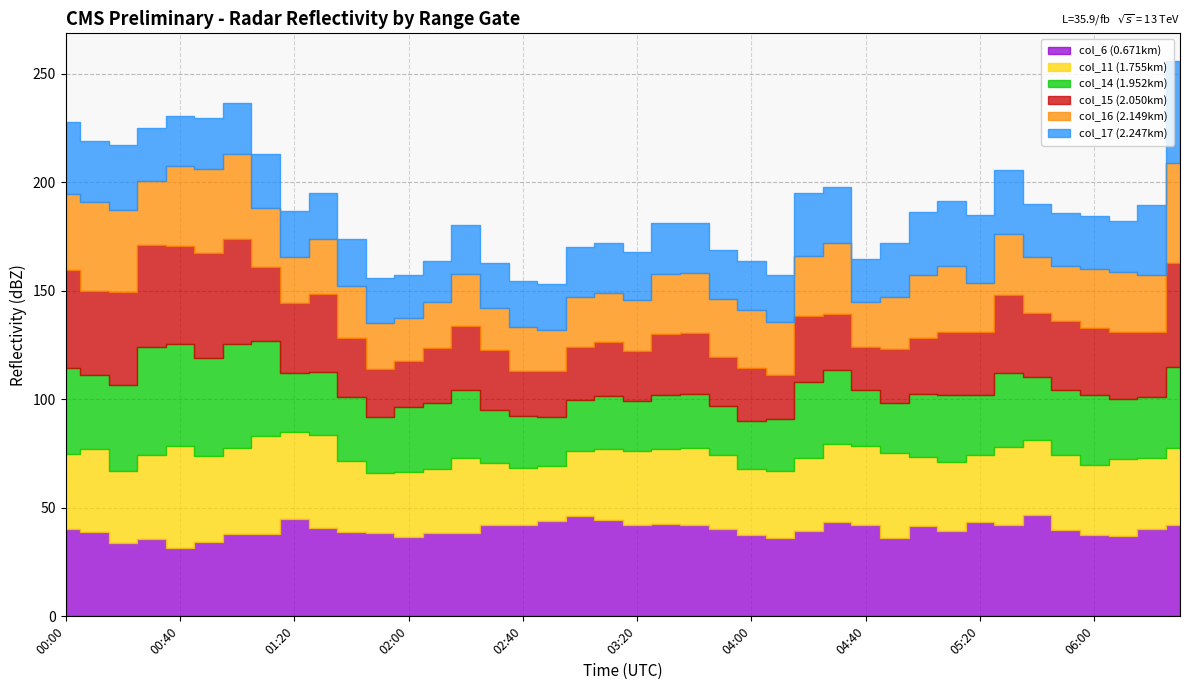

What is the sum of the col_17 (2.247km) values at 05:50 and 06:20?

56.7